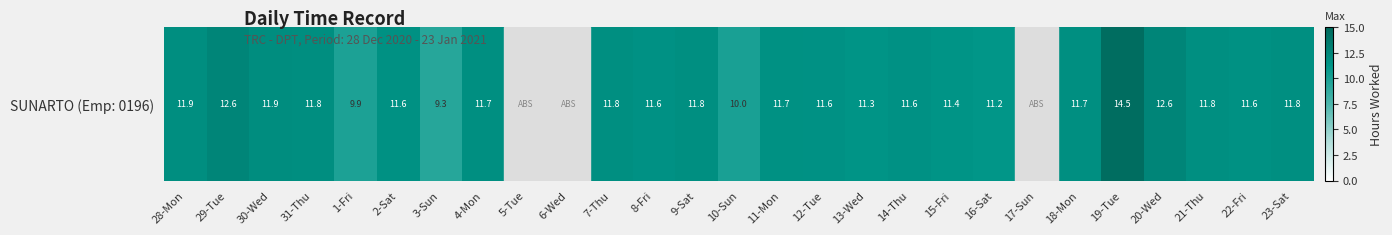

Reading left to right, what are all the values shown in this chart?

11.9	12.6	11.9	11.8	9.9	11.6	9.3	11.7	0.0	0.0	11.8	11.6	11.8	10.0	11.7	11.6	11.3	11.6	11.4	11.2	0.0	11.7	14.5	12.6	11.8	11.6	11.8